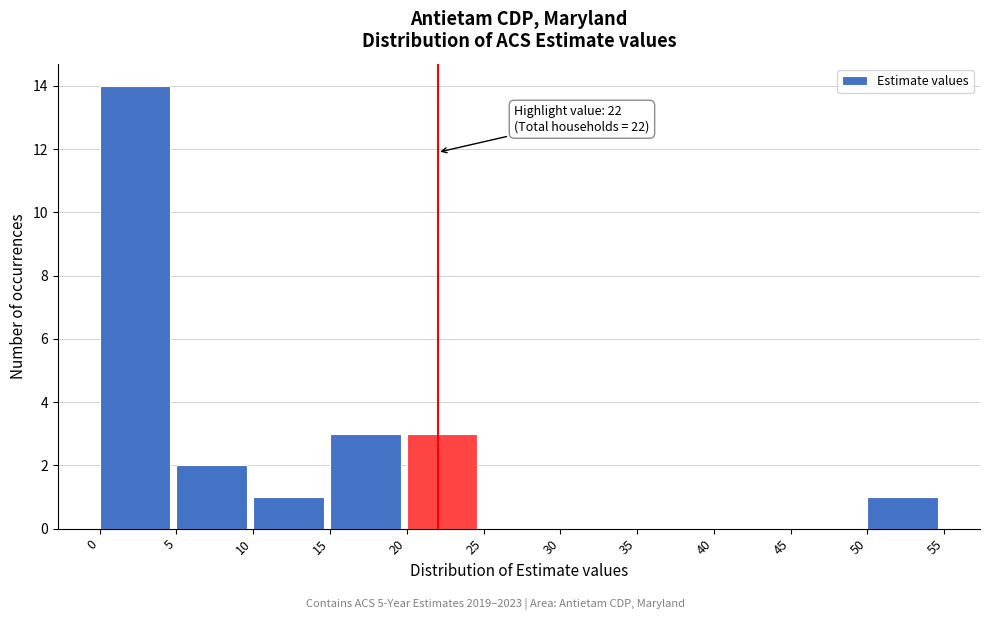

Which range on the x-axis has the tallest bar?

0 to 5